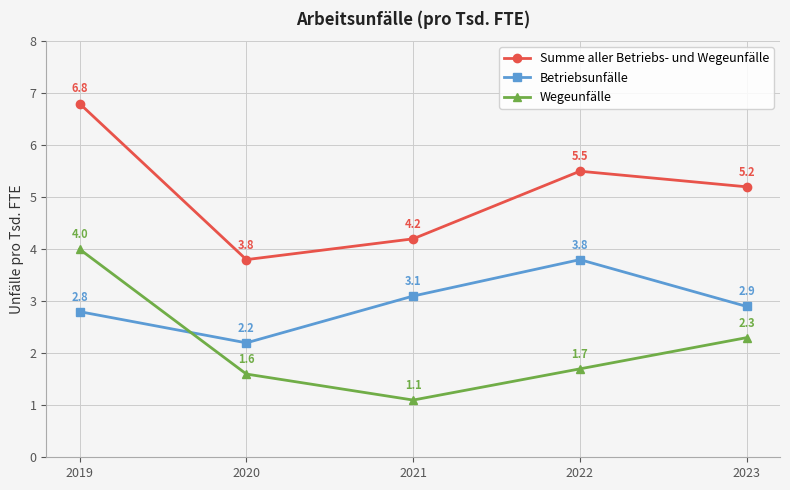

Is it true that Betriebsunfälle equals 2.9 at 2023?

True